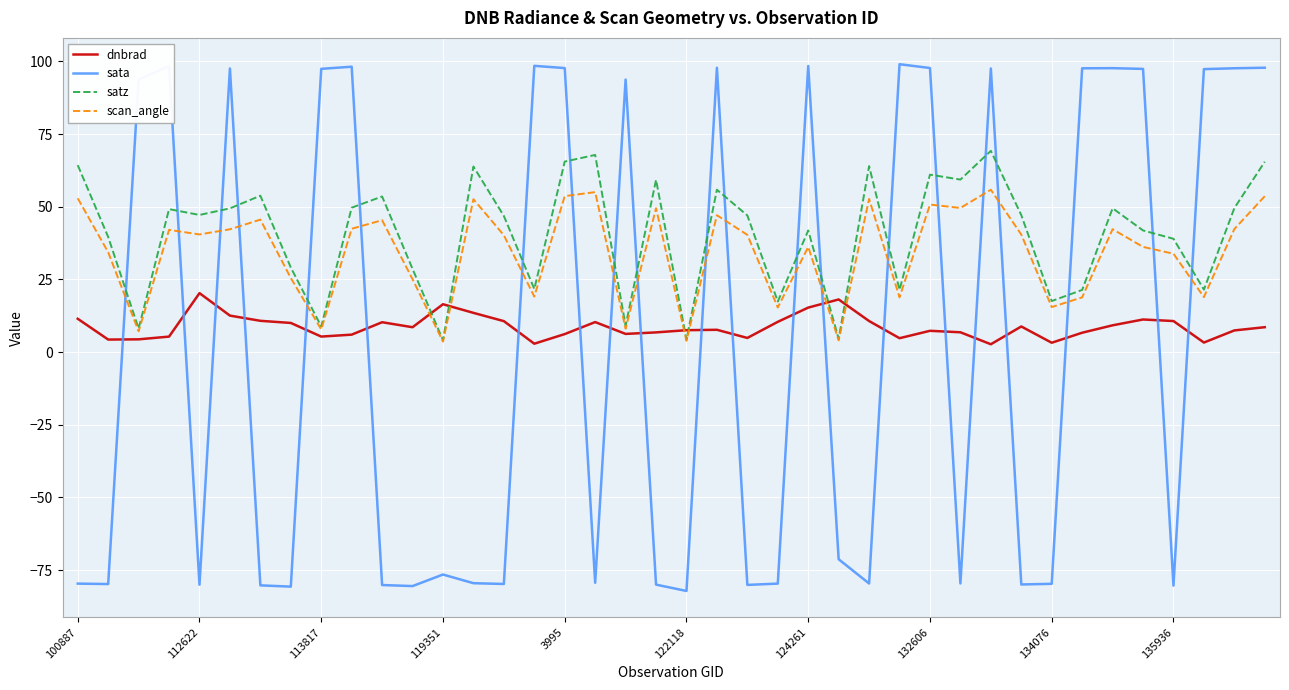

What is the smallest value displayed?

-82.2